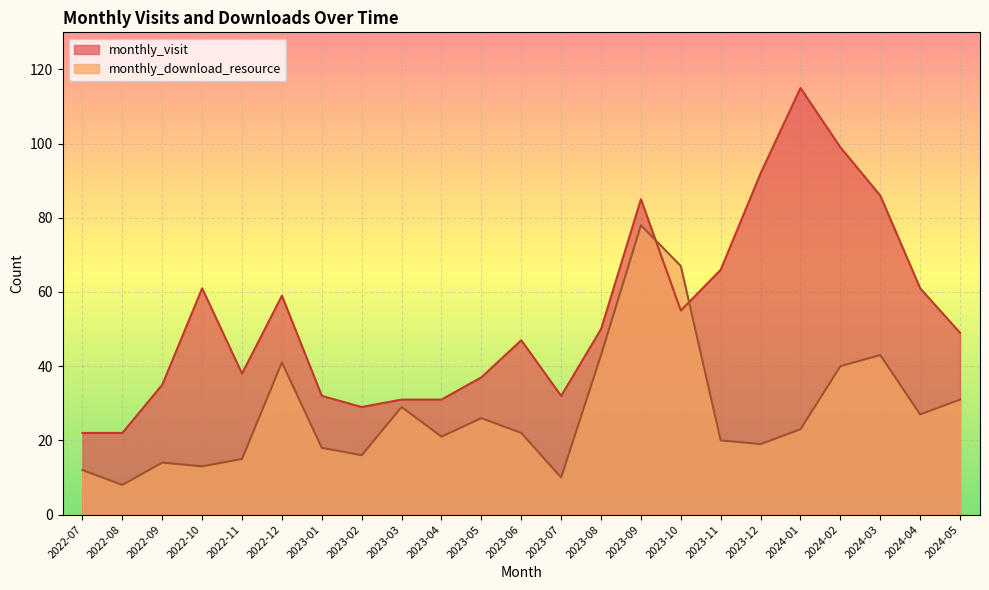

What is the minimum value shown in the chart?

8